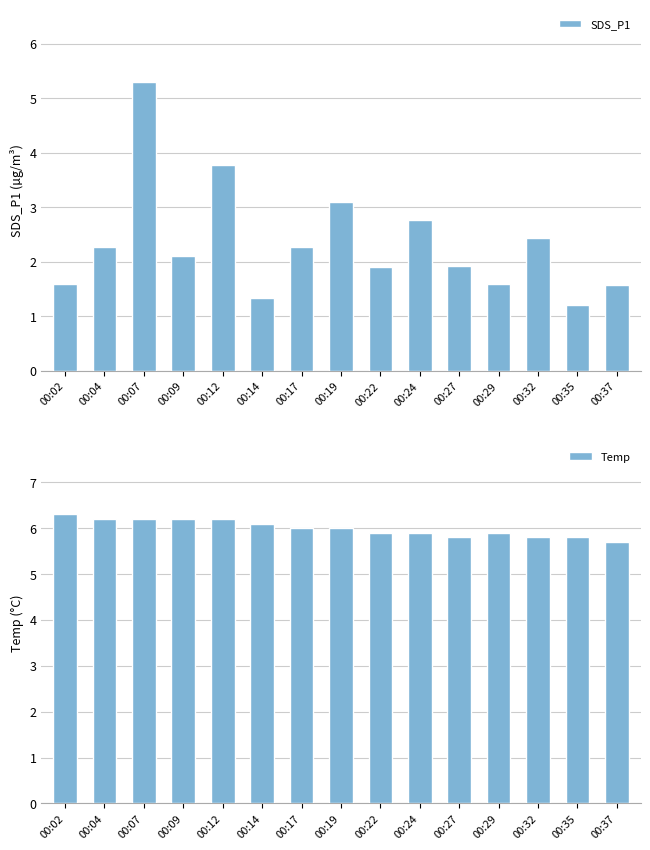

What is the approximate value of Temp at 00:07?

6.2